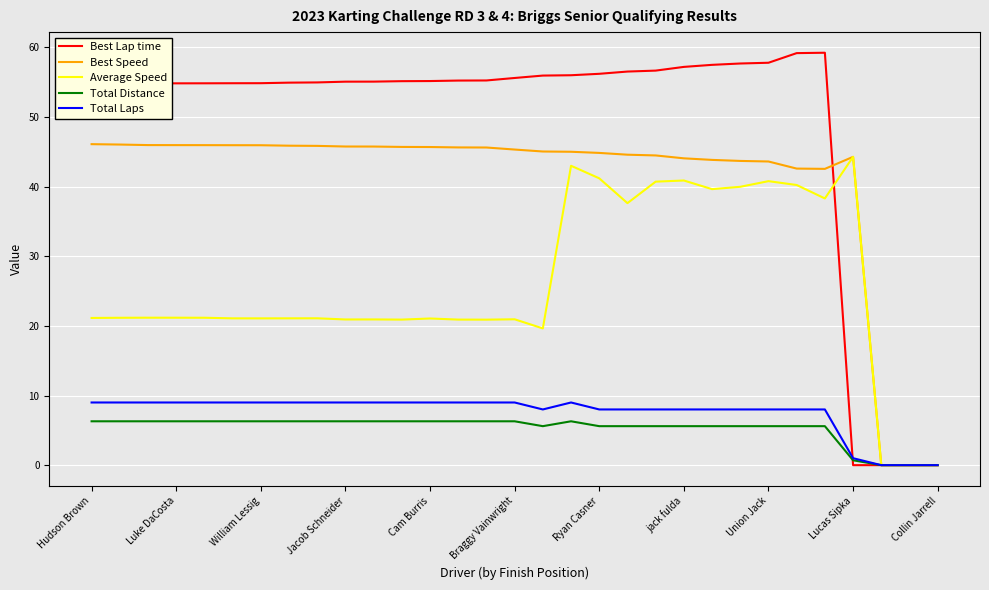

Which series has the largest range (max minus min)?

Best Lap time